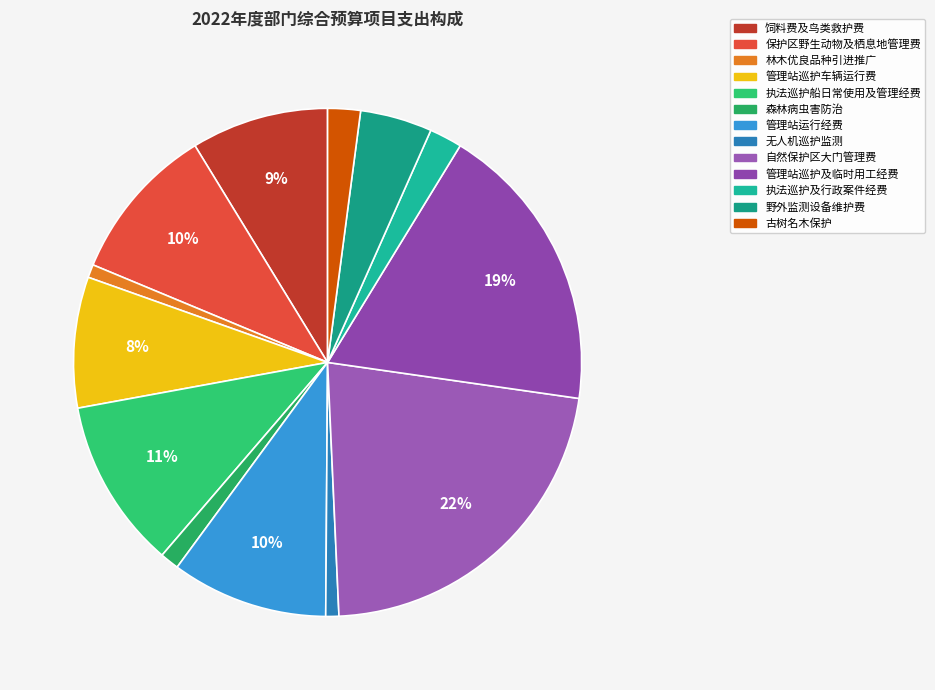

What percentage is NOT represented by 饲料费及鸟类救护费?

91.3%